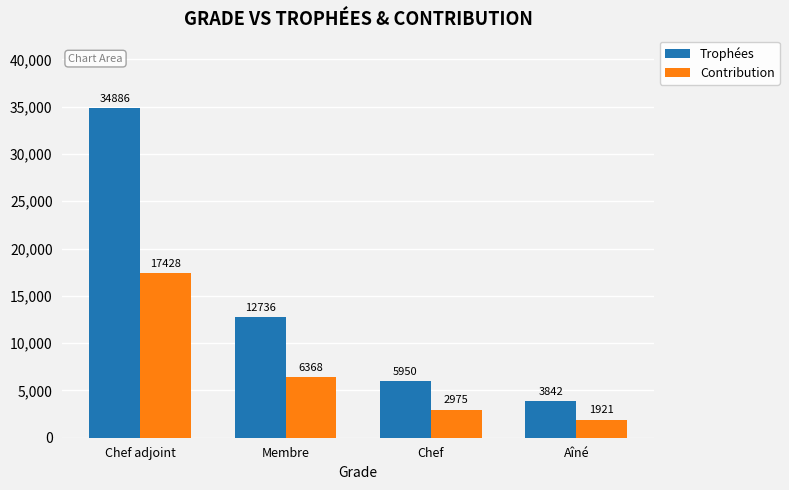

Reading left to right, list all the values displayed in this chart.

Trophées: Chef adjoint=34886	Membre=12736	Chef=5950	Aîné=3842
Contribution: Chef adjoint=17428	Membre=6368	Chef=2975	Aîné=1921